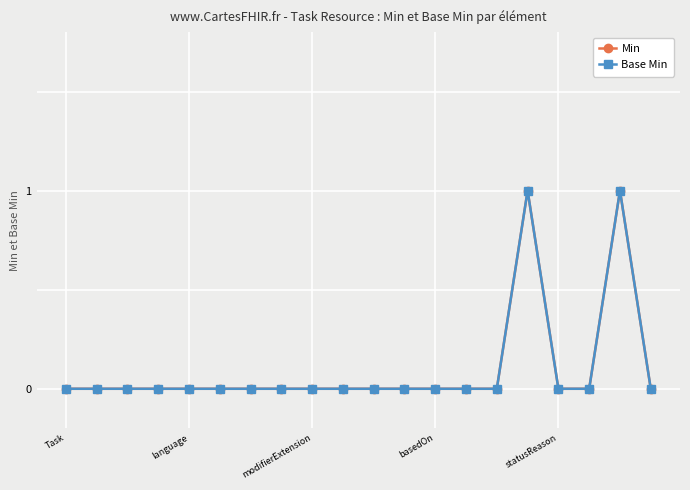

Reading left to right, what are all the values shown in this chart?

Min: 0	0	0	0	0	0	0	0	0	0	0	0	0	0	0	1	0	0	1	0
Base Min: 0	0	0	0	0	0	0	0	0	0	0	0	0	0	0	1	0	0	1	0